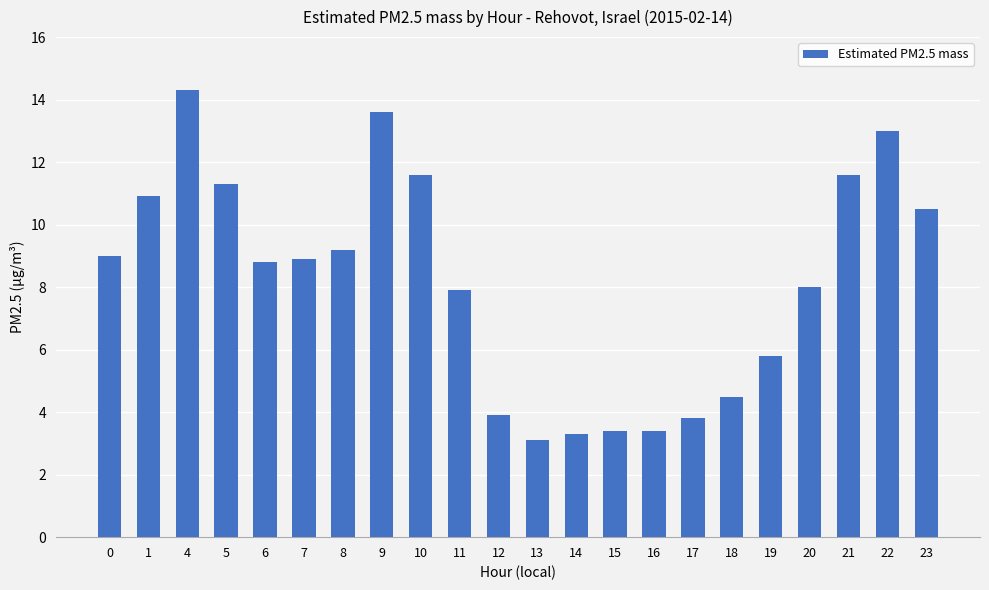

What is the value of the 2nd bar from the left?

10.9